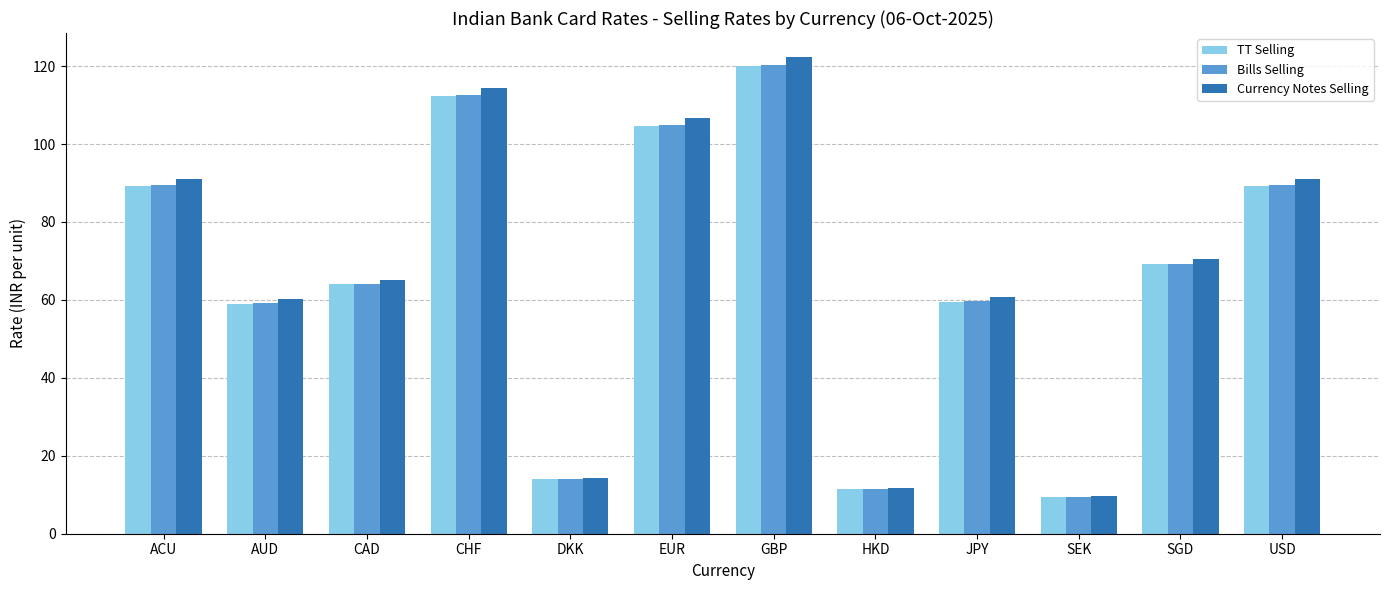

What position from the left is CHF?

4